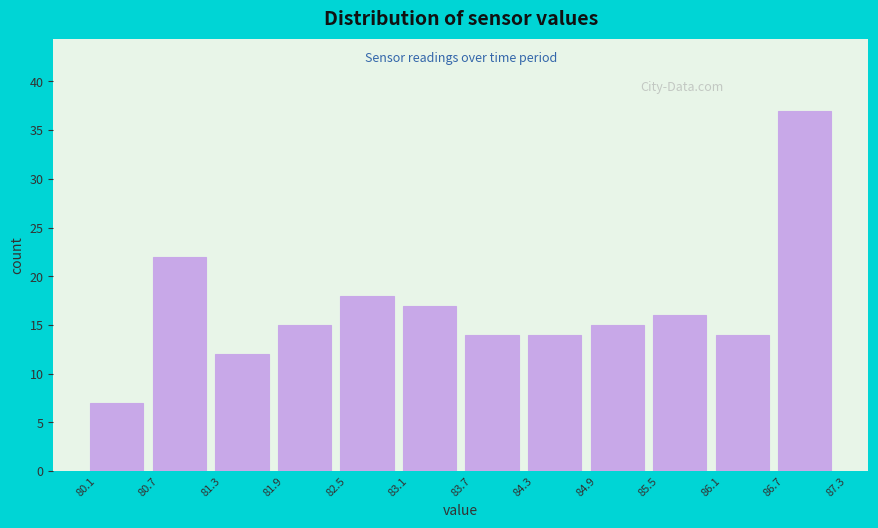

Reading left to right, transcribe this chart: for each bar, give the range it covers on the x-axis and its height. The values are not printed on the chart, so give them approximately, as read against the axis.

80.1 to 80.7: 7
80.7 to 81.3: 22
81.3 to 81.9: 12
81.9 to 82.5: 15
82.5 to 83.1: 18
83.1 to 83.7: 17
83.7 to 84.3: 14
84.3 to 84.9: 14
84.9 to 85.5: 15
85.5 to 86.1: 16
86.1 to 86.7: 14
86.7 to 87.3: 37